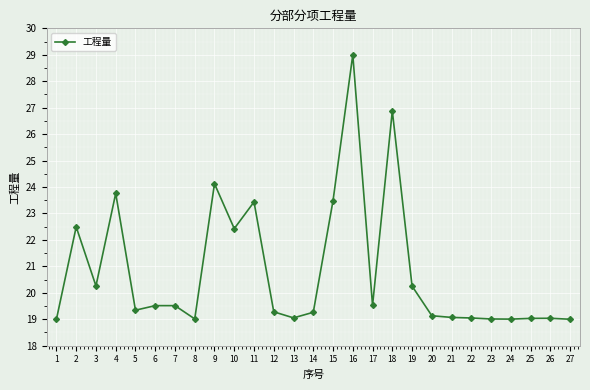

Is this an area chart (filled region under the line)?

No